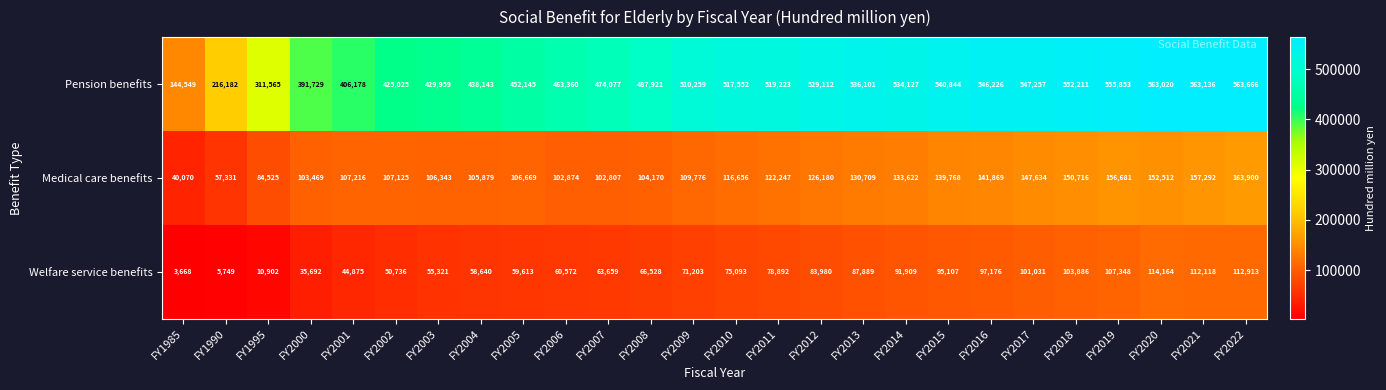

Is the value of Medical care benefits at FY2003 greater than the value of Welfare service benefits at FY1995?

Yes